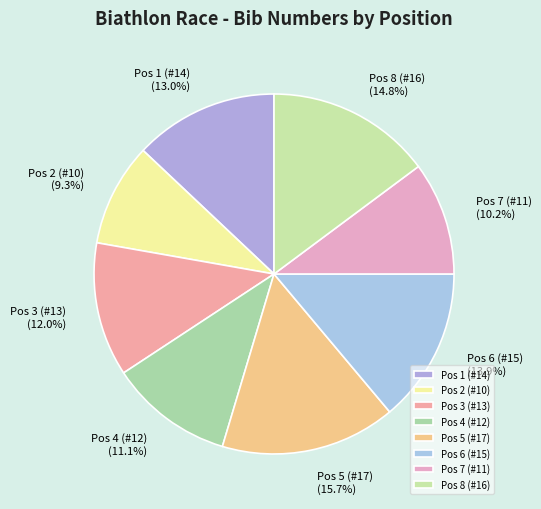

Rank the categories by value from highest to lowest.

Pos 5 (#17), Pos 8 (#16), Pos 6 (#15), Pos 1 (#14), Pos 3 (#13), Pos 4 (#12), Pos 7 (#11), Pos 2 (#10)